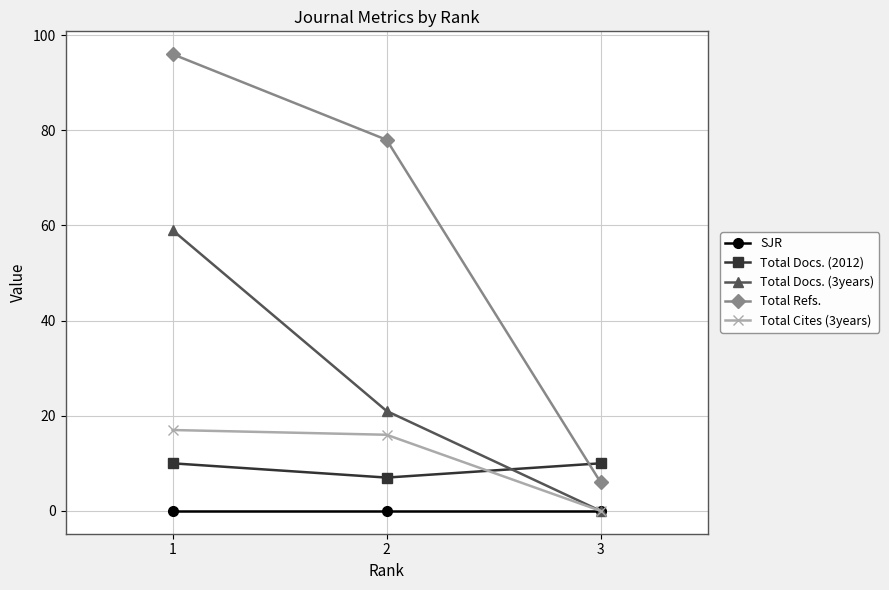

Which category has the lowest value in the Total Cites (3years) series?

3